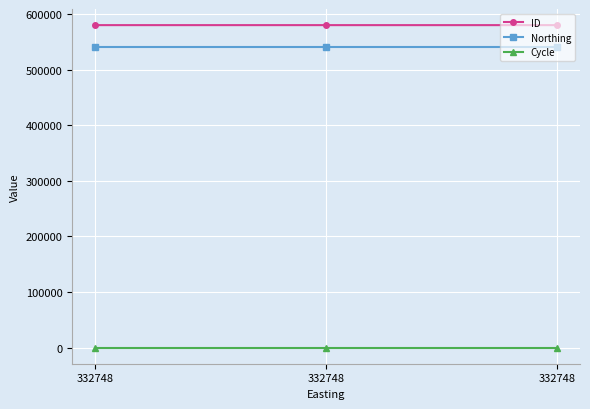

What is the average value of the Northing series?

539916